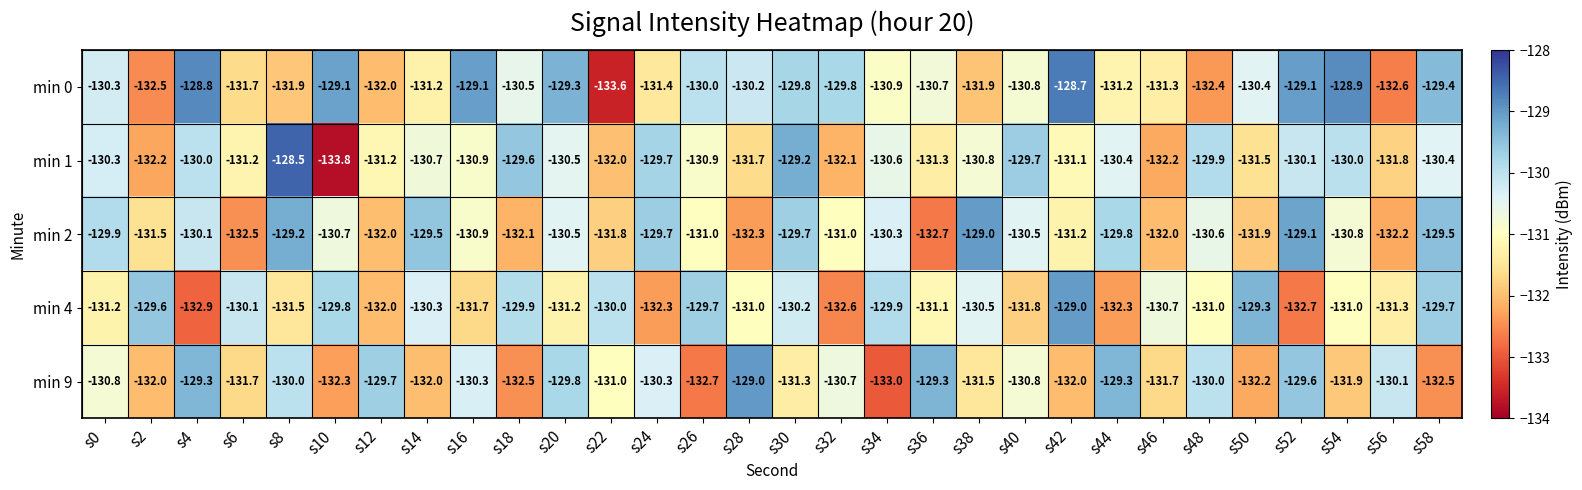

What is the average value of the min 9 series?

-131.0